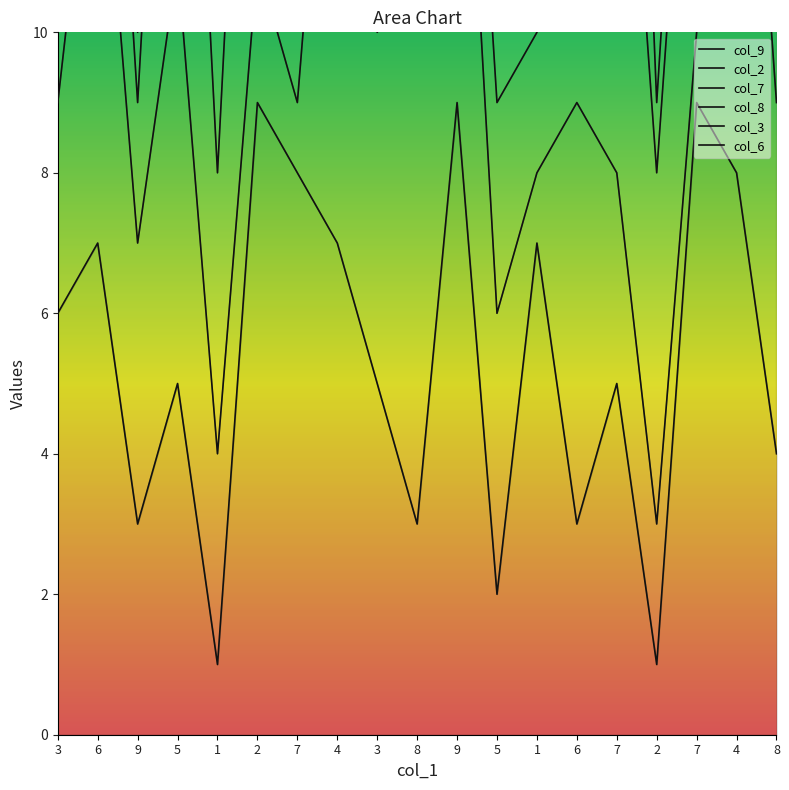

Is the value of col_2 at 7 greater than the value of col_6 at 8?

No